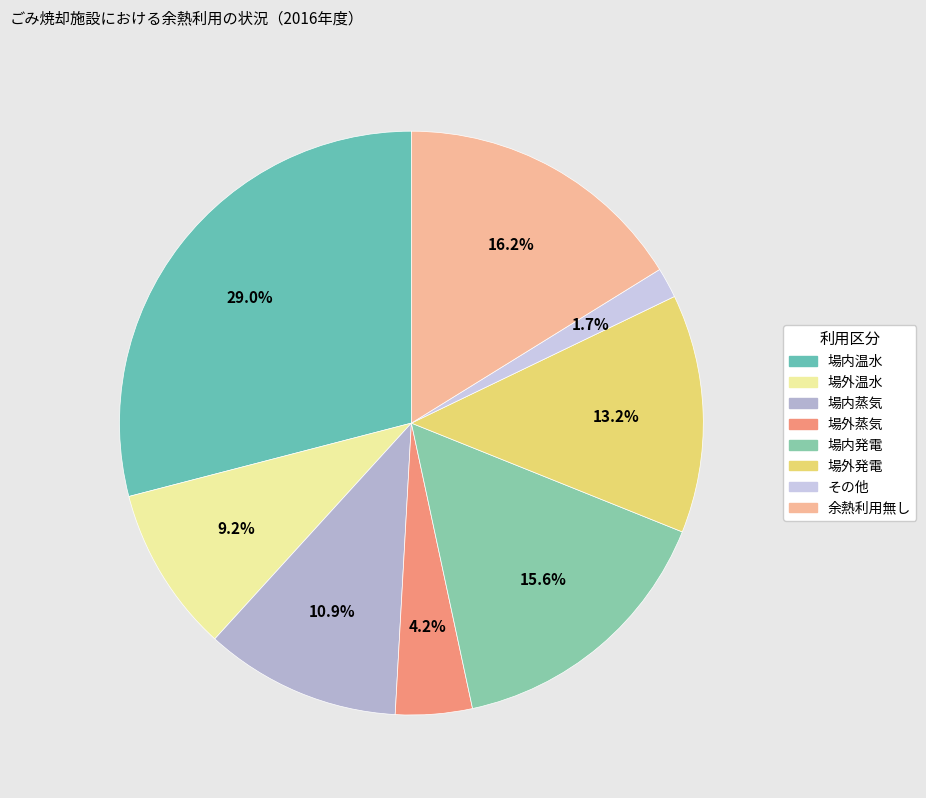

To the nearest percent, what is the difference between the largest and smallest slice percentages?

27%